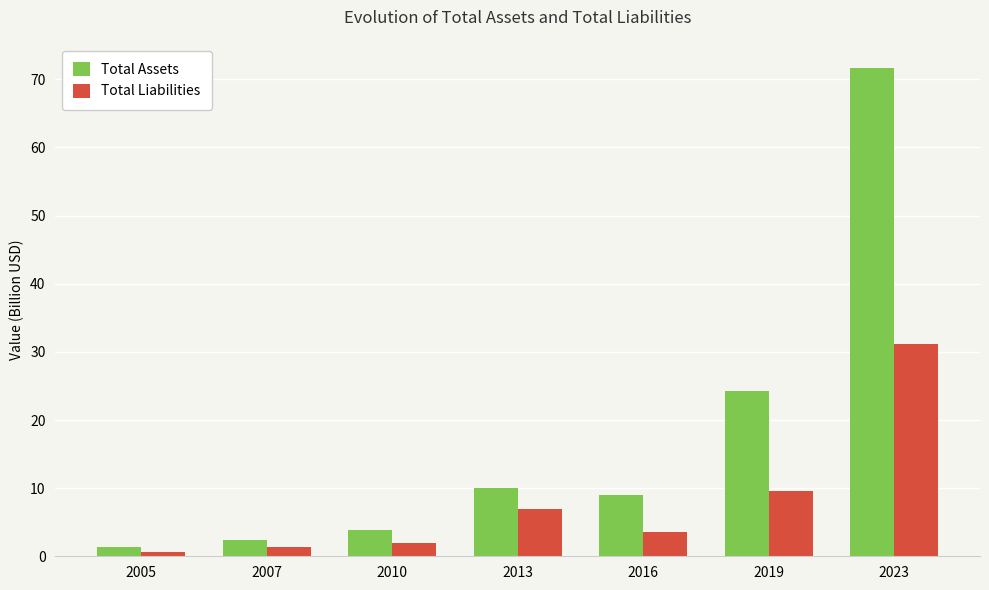

Reading right to left, what are all the values shown in this chart?

Total Assets: 2023=71.6	2019=24.3	2016=9.0	2013=10.1	2010=3.8	2007=2.5	2005=1.4
Total Liabilities: 2023=31.2	2019=9.6	2016=3.6	2013=6.9	2010=2.0	2007=1.3	2005=0.6